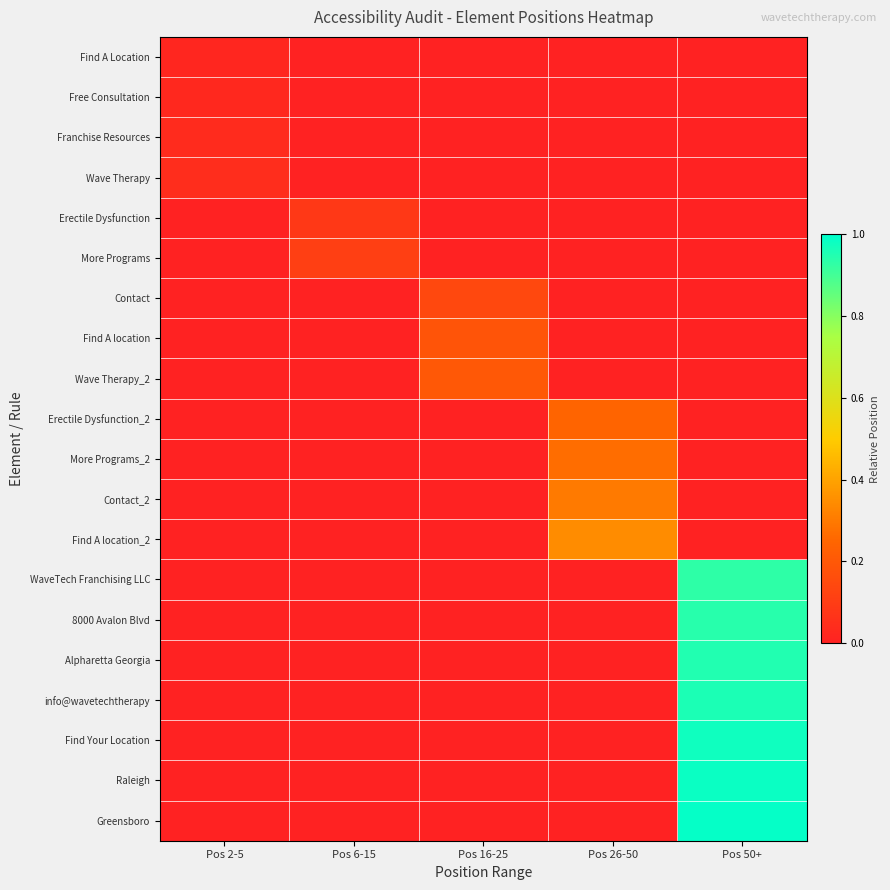

Which label corresponds to the smallest value in the chart?

Pos 6-15